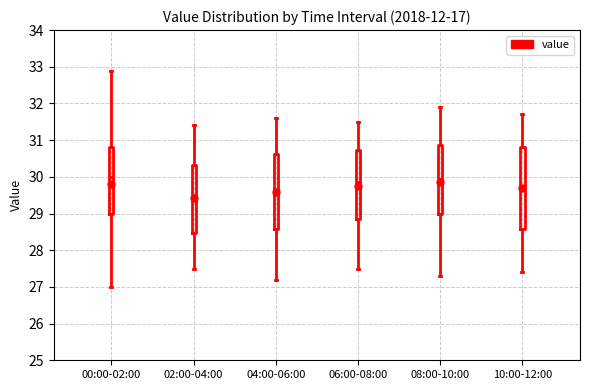

Reading left to right, read every box against the y-axis: the position of its median line, the range the box covers, and the ends of its whiskers. The values are not printed on the chart, so give them approximately, as read against the axis.

00:00-02:00: median 30.0, box 29.0 to 30.8, whiskers 27.0 to 32.9
02:00-04:00: median 29.5, box 28.5 to 30.3, whiskers 27.5 to 31.4
04:00-06:00: median 29.7, box 28.6 to 30.6, whiskers 27.2 to 31.6
06:00-08:00: median 29.9, box 28.9 to 30.7, whiskers 27.5 to 31.5
08:00-10:00: median 30.0, box 29.0 to 30.9, whiskers 27.3 to 31.9
10:00-12:00: median 29.8, box 28.6 to 30.8, whiskers 27.4 to 31.7